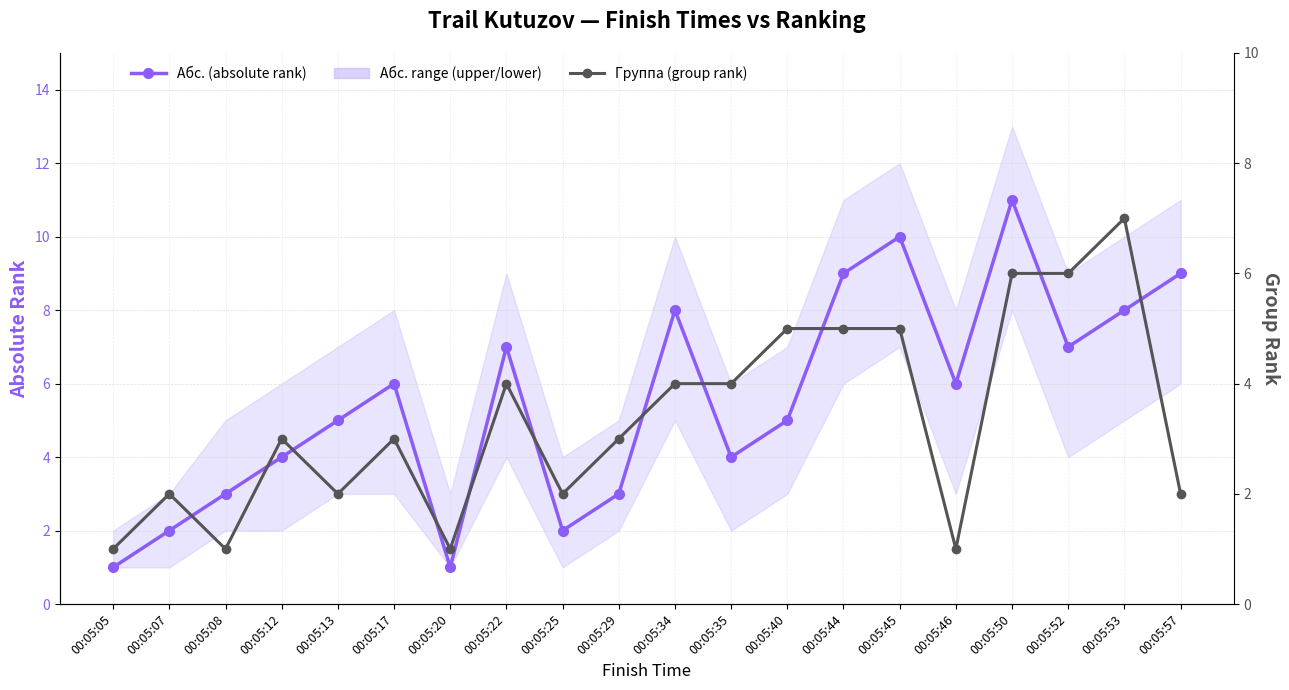

What is the value of the Группа (group rank) point at the 16th from the left?

1